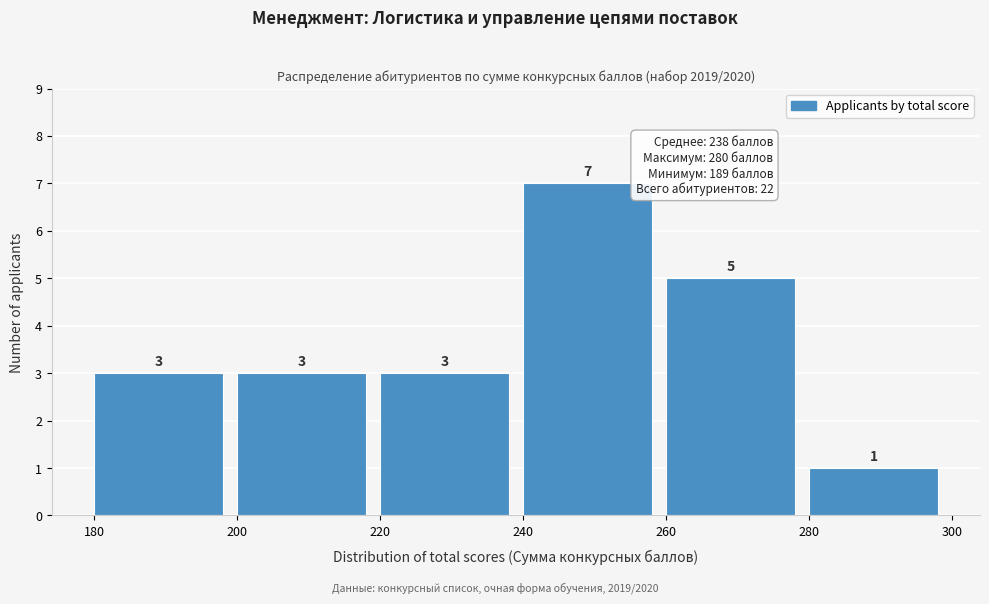

Over which range of the x-axis is the bar tallest?

240 to 260